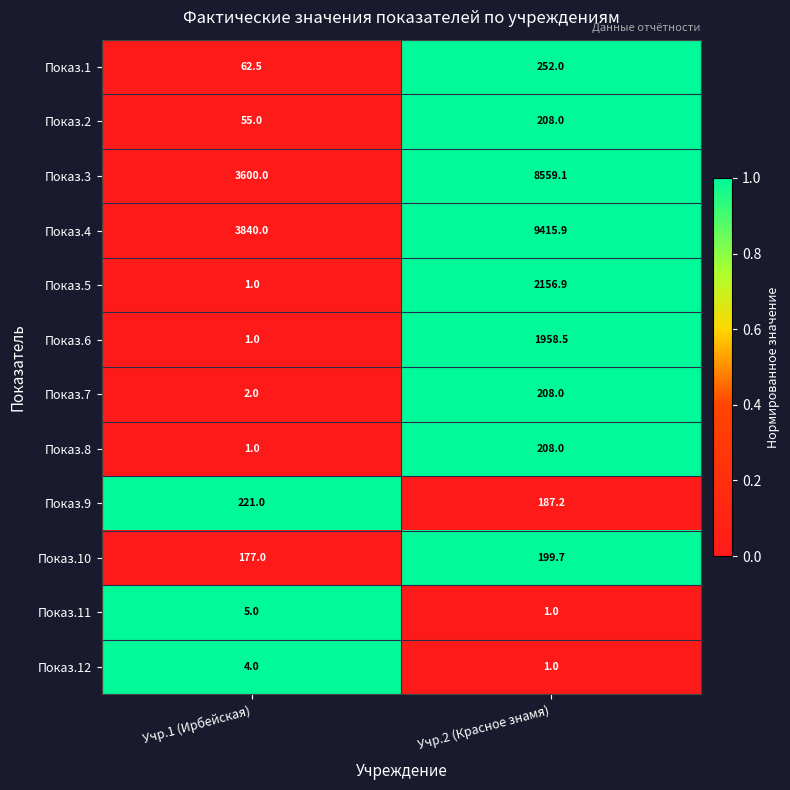

List the labels in order of Показ.4 value, largest first.

Учр.2 (Красное знамя), Учр.1 (Ирбейская)